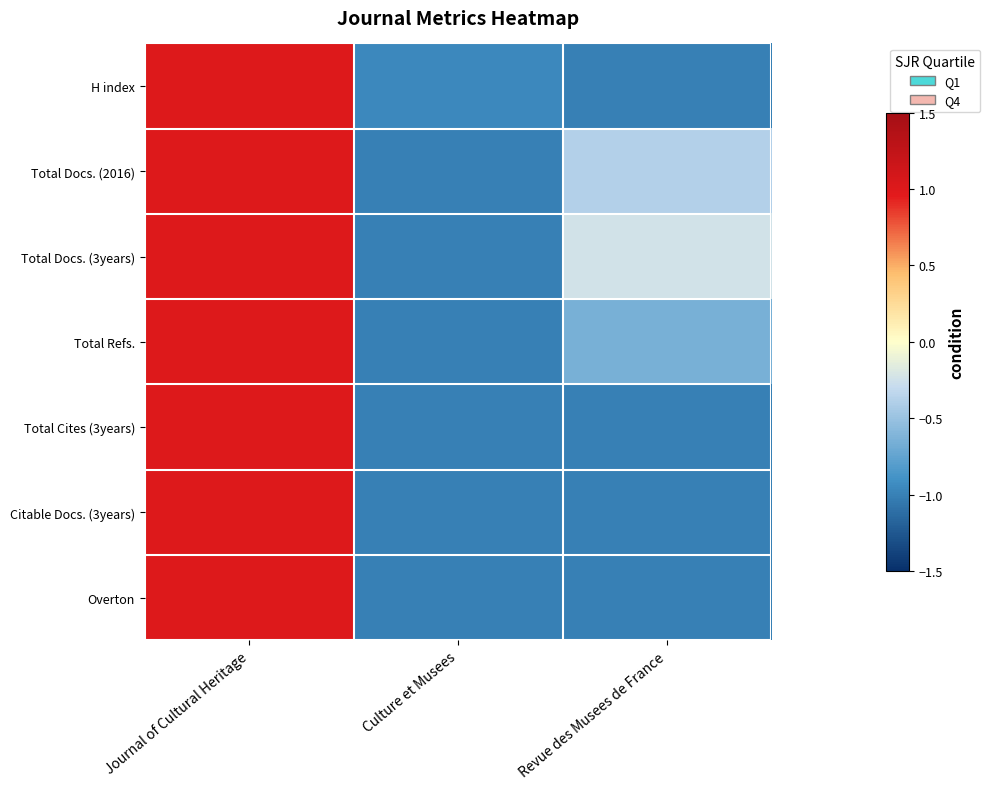

Reading right to left, transcribe all the data shown in this chart.

H index: Revue des Musees de France=-1.0	Culture et Musees=-1.0	Journal of Cultural Heritage=1.0
Total Docs. (2016): Revue des Musees de France=-0.4	Culture et Musees=-1.0	Journal of Cultural Heritage=1.0
Total Docs. (3years): Revue des Musees de France=-0.2	Culture et Musees=-1.0	Journal of Cultural Heritage=1.0
Total Refs.: Revue des Musees de France=-0.7	Culture et Musees=-1.0	Journal of Cultural Heritage=1.0
Total Cites (3years): Revue des Musees de France=-1.0	Culture et Musees=-1.0	Journal of Cultural Heritage=1.0
Citable Docs. (3years): Revue des Musees de France=-1.0	Culture et Musees=-1.0	Journal of Cultural Heritage=1.0
Overton: Revue des Musees de France=-1.0	Culture et Musees=-1.0	Journal of Cultural Heritage=1.0